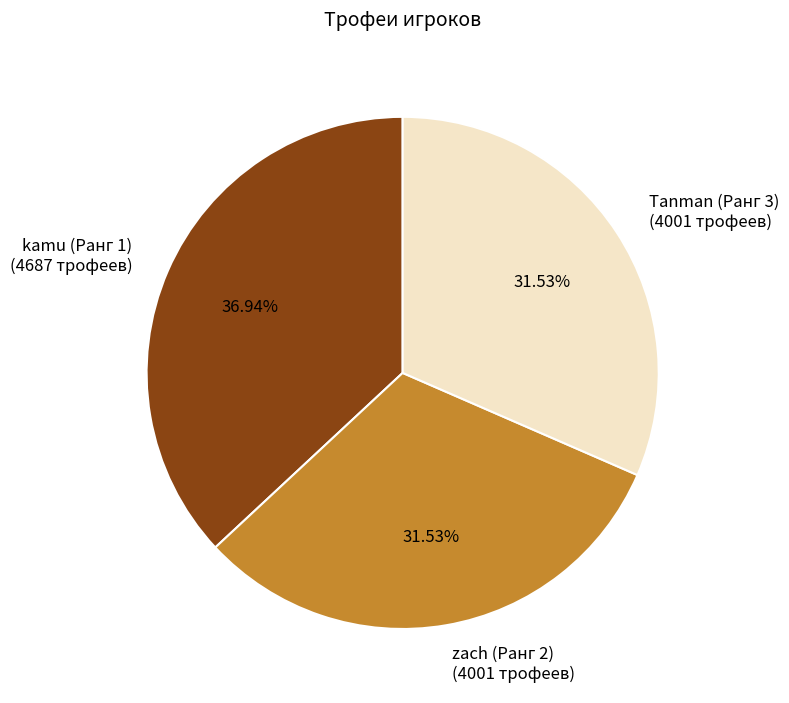

Between zach (Ранг 2) and kamu (Ранг 1), which is larger?

kamu (Ранг 1)